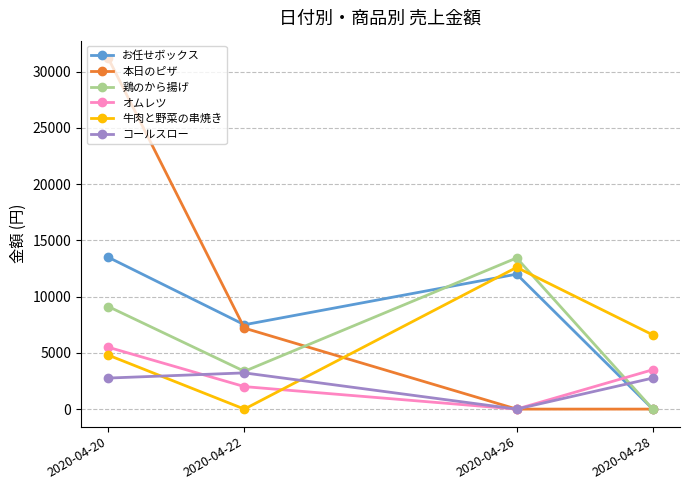

What are all the series names shown in the legend?

お任せボックス, 本日のピザ, 鶏のから揚げ, オムレツ, 牛肉と野菜の串焼き, コールスロー